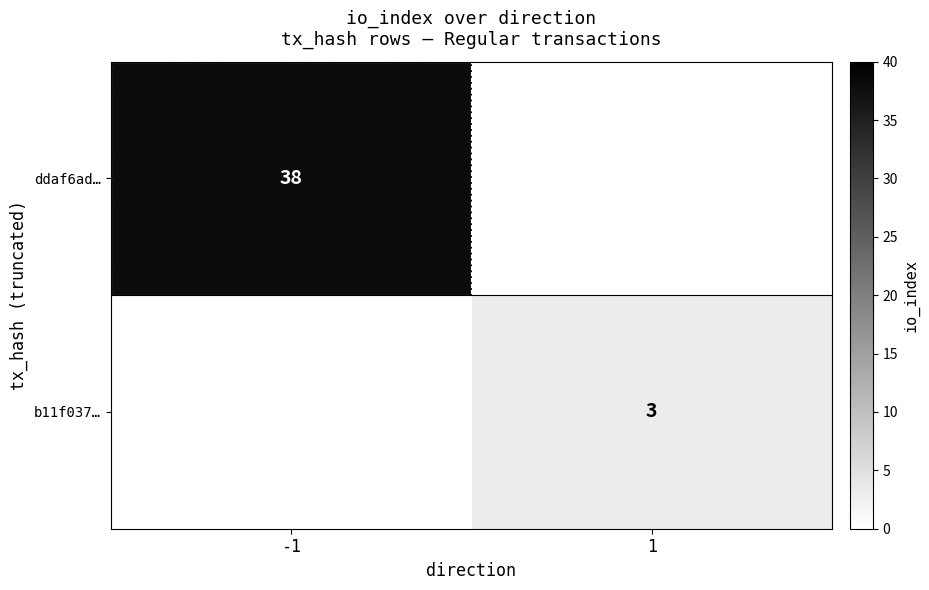

Is it true that b11f037… equals 3 at 1?

True